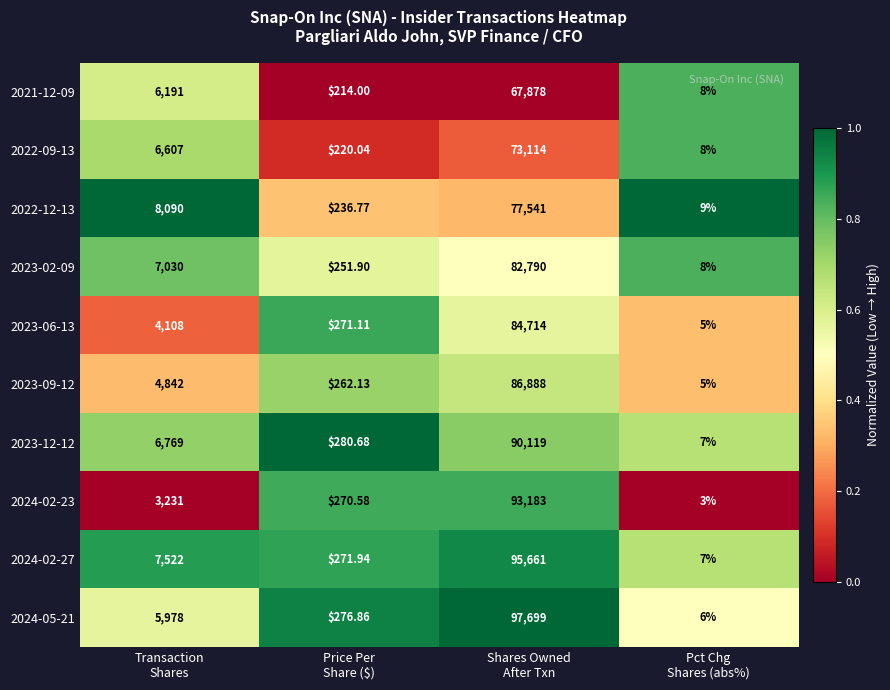

At which category does the chart reach its minimum across all series?

Pct Chg
Shares (abs%)